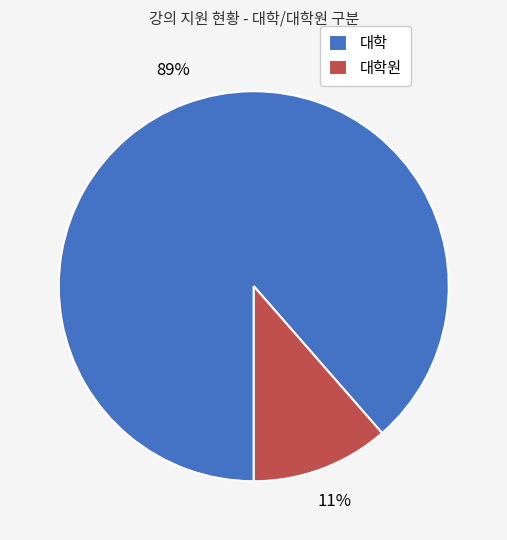

Is it true that 대학원 is 11% of the pie?

True